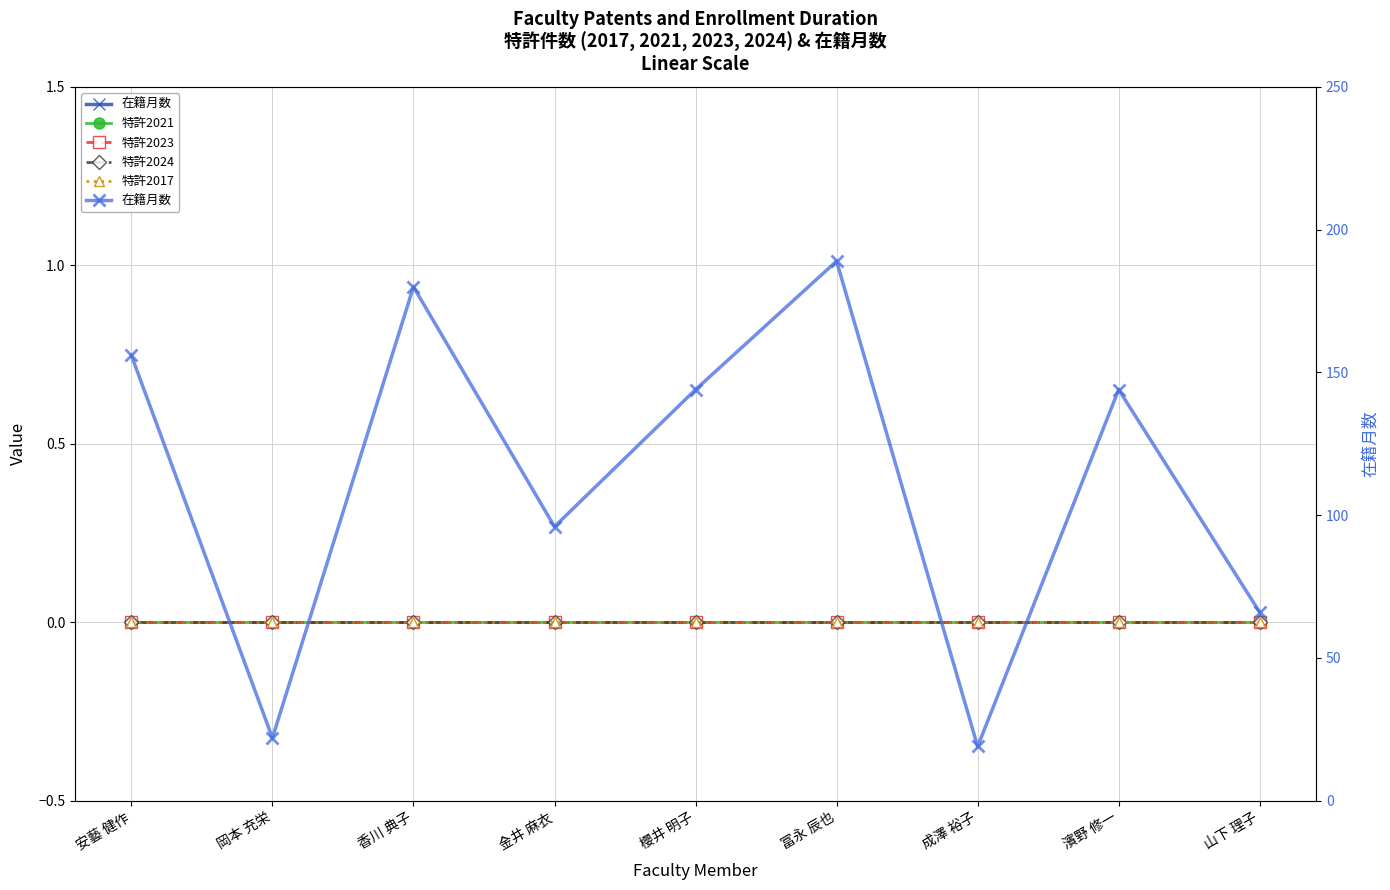

What is the maximum value shown in the chart?

189